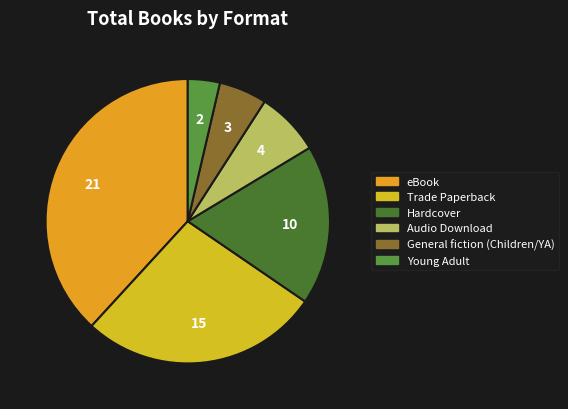

Which has a higher value, Hardcover or Trade Paperback?

Trade Paperback